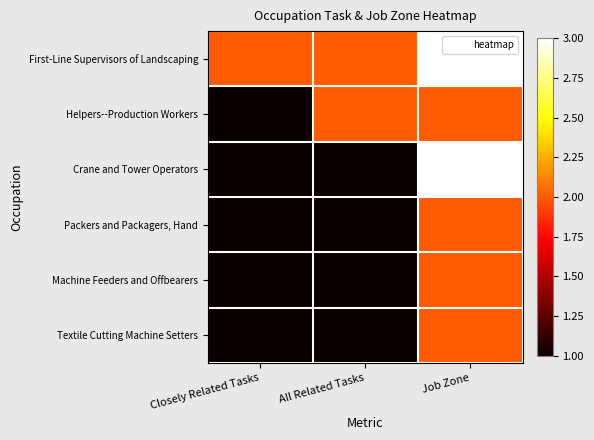

What is the smallest value displayed?

1